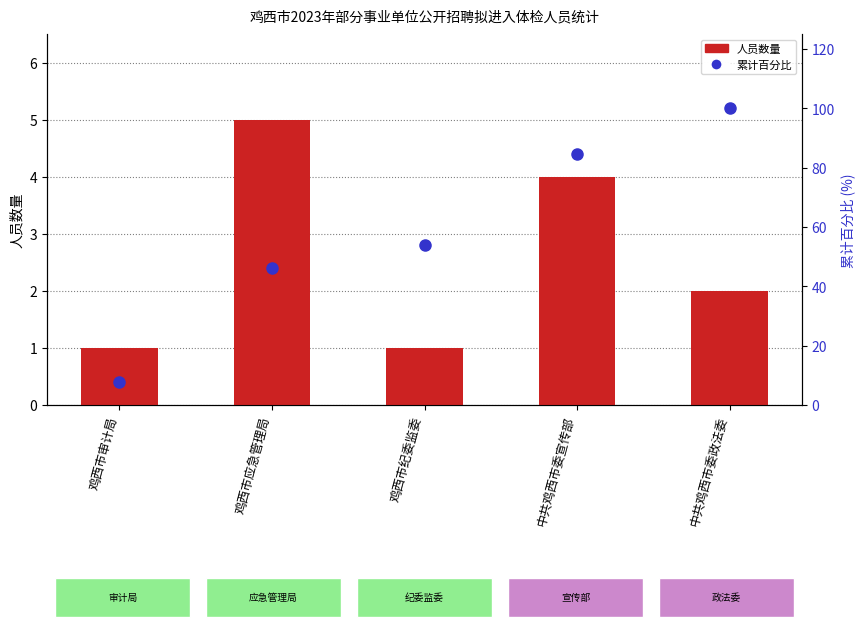

At which category does the chart reach its peak across all series?

中共鸡西市委政法委